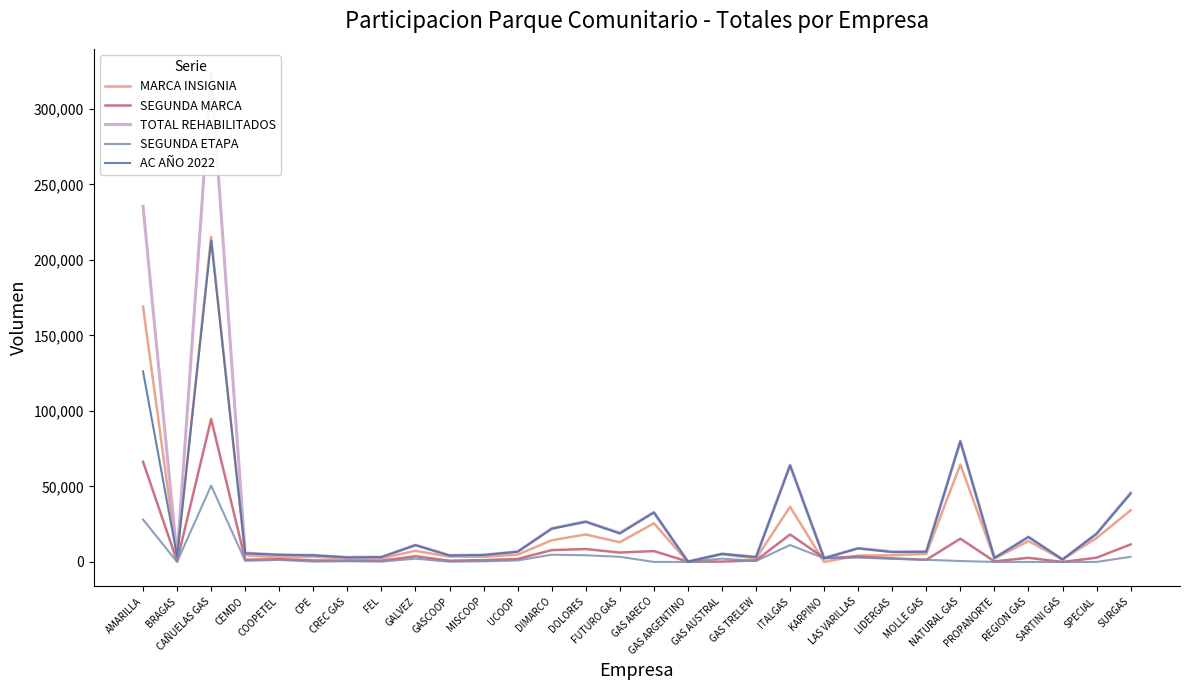

What is the label of the 5th point from the right?

PROPANORTE